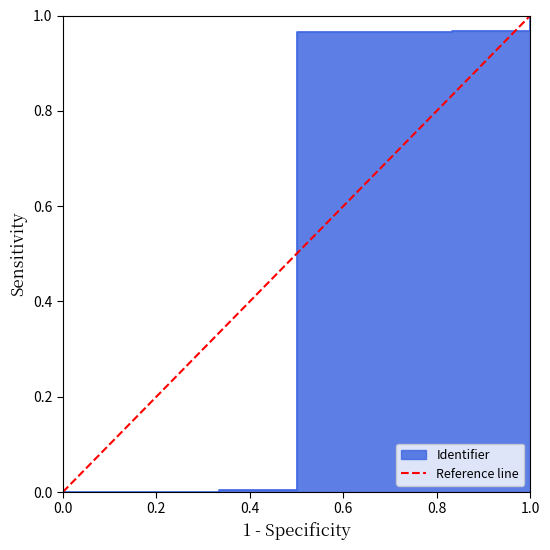

How many distinct data groups are displayed?

1